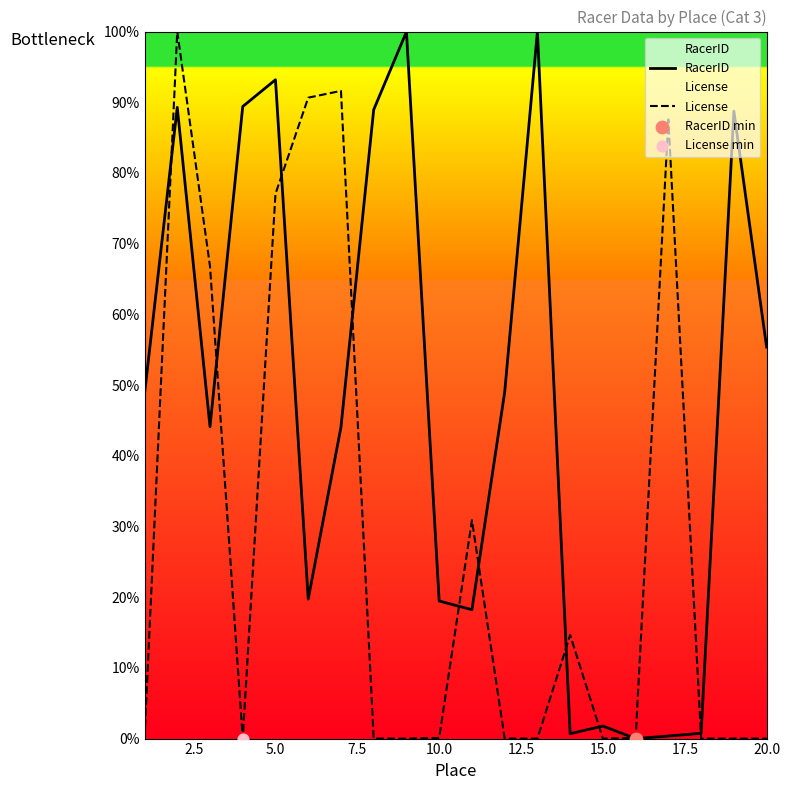

Which series has the largest total across all categories?

RacerID